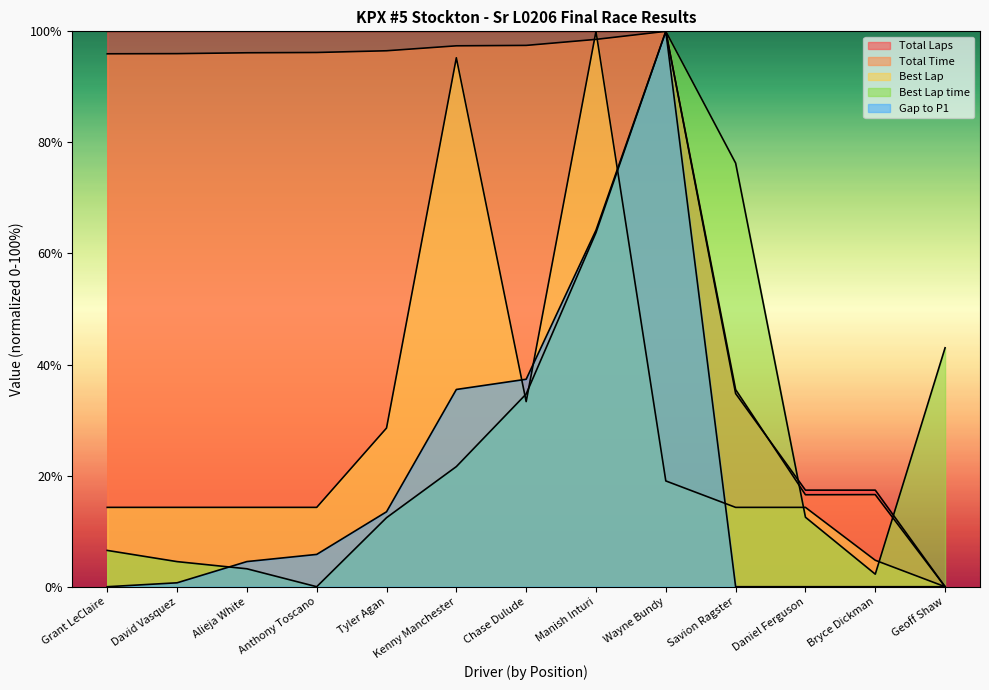

True or false: Best Lap time and Total Time intersect in this chart.

True